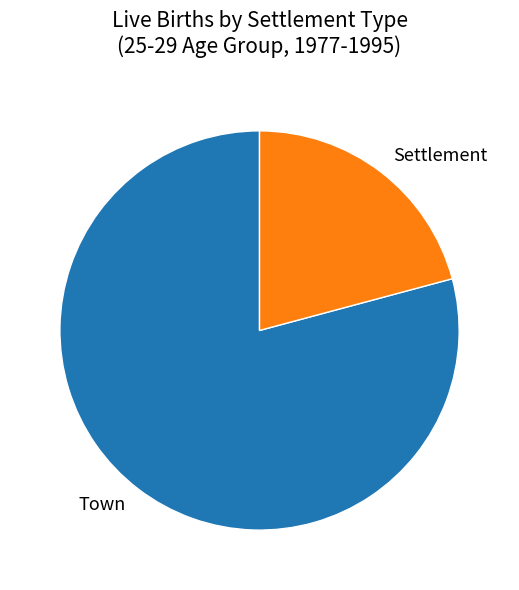

Which category has the smallest portion of the pie?

Settlement